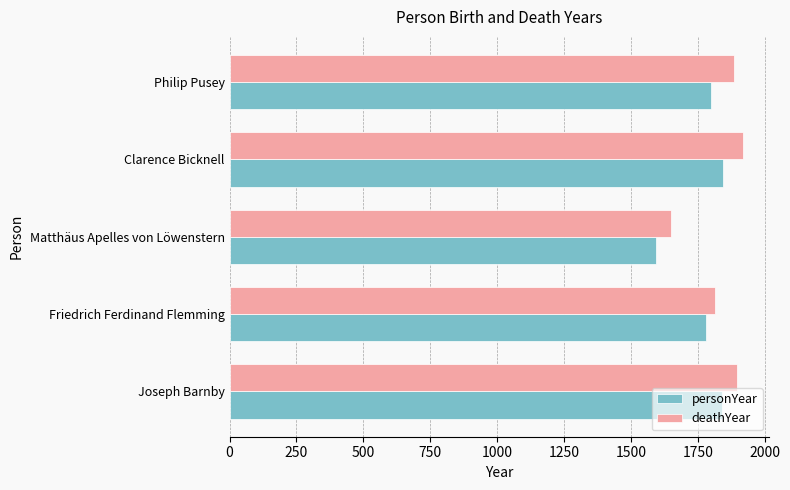

At which label does personYear reach its minimum?

Matthäus Apelles von Löwenstern